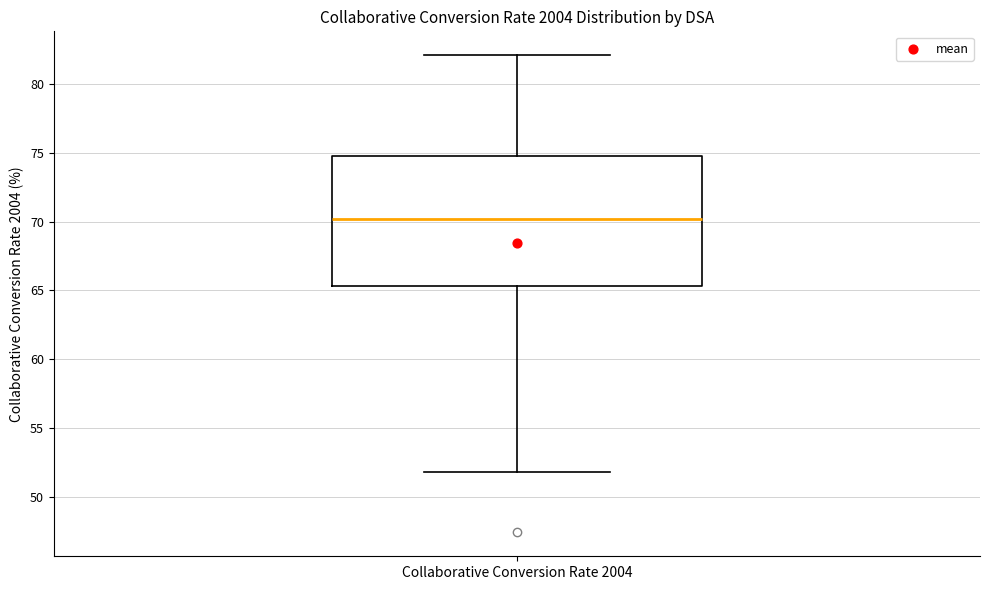

Read this box plot against the y-axis: the position of the median line, the range covered by the box, and the ends of both whiskers. The values are not printed on the chart, so give them approximately, as read against the axis.

median 70.0, box 65.5 to 75.0, whiskers 52.0 to 82.0